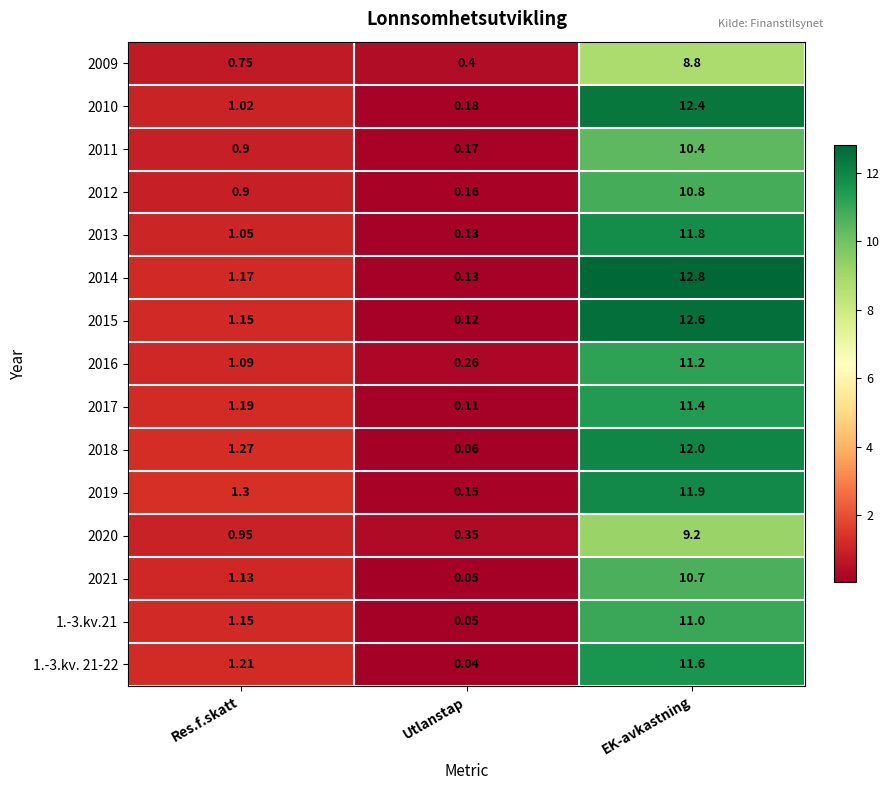

Which category has the highest value in the 1.-3.kv.21 series?

EK-avkastning